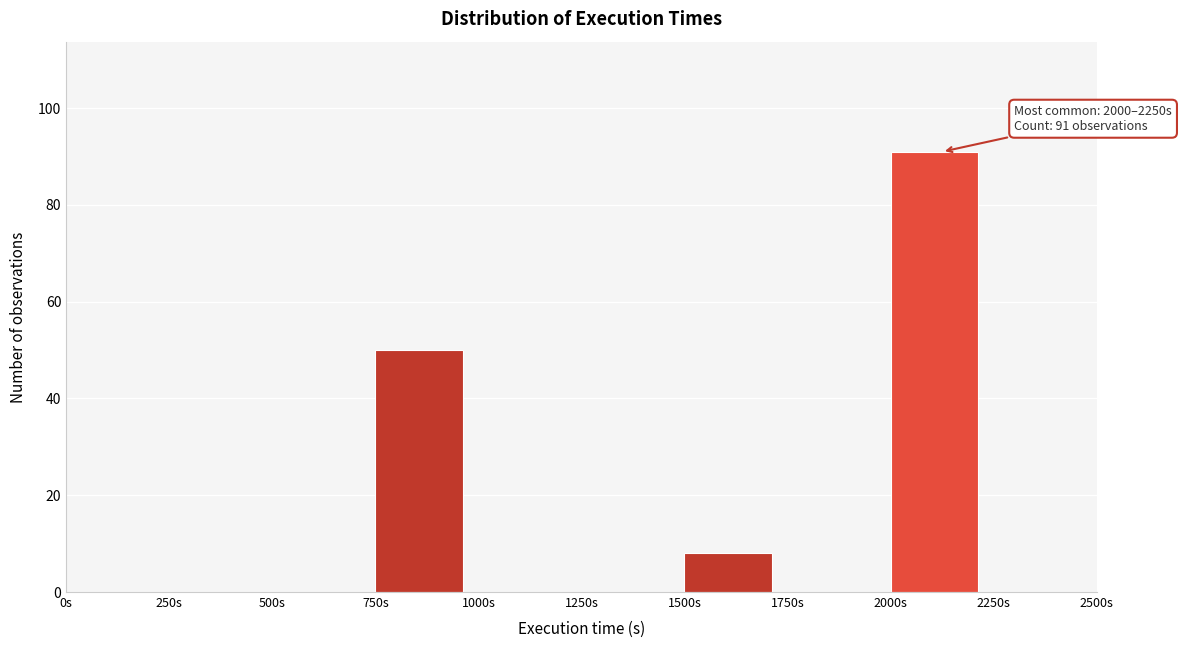

Which range on the x-axis has the tallest bar?

2000 to 2250